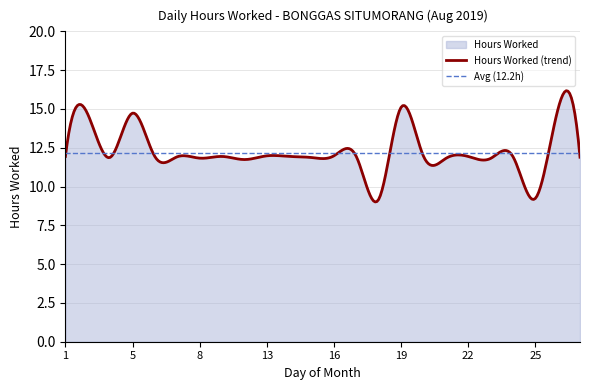

At which label does the data first exceed 11?

1